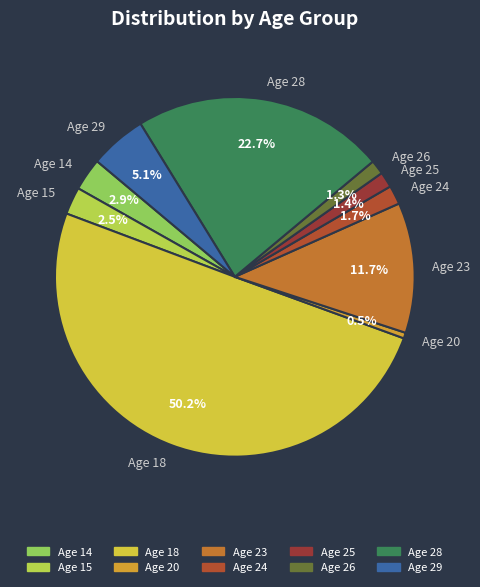

Which slice represents more than half of the pie?

Age 18